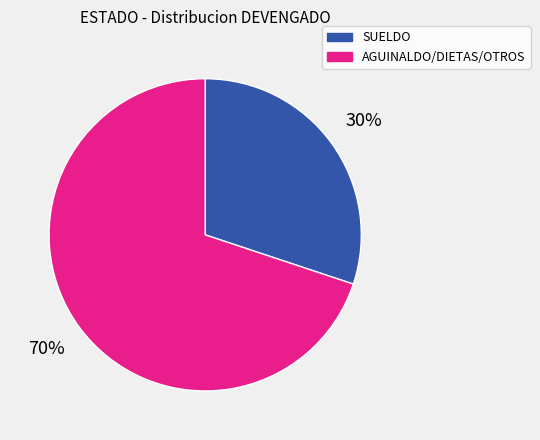

To the nearest percent, what is the average slice percentage?

50%